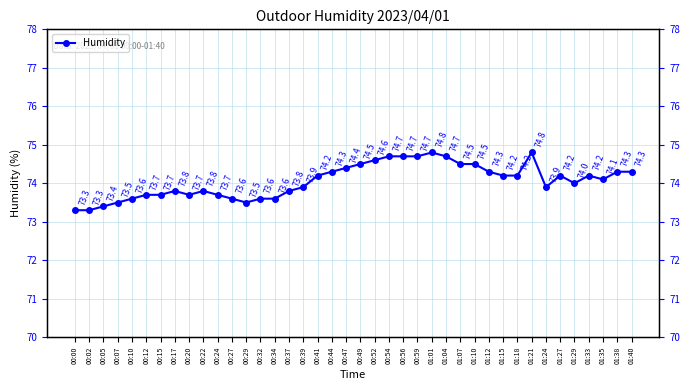

What is the difference between the values at 00:00 and 01:01?

1.5